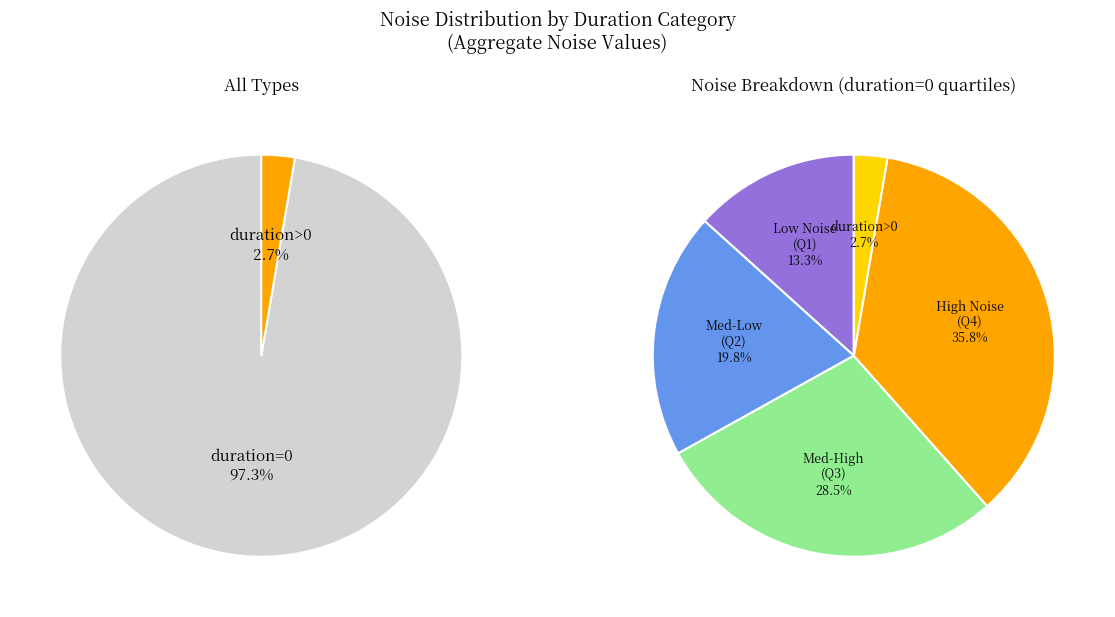

Does any single category account for the majority?

No